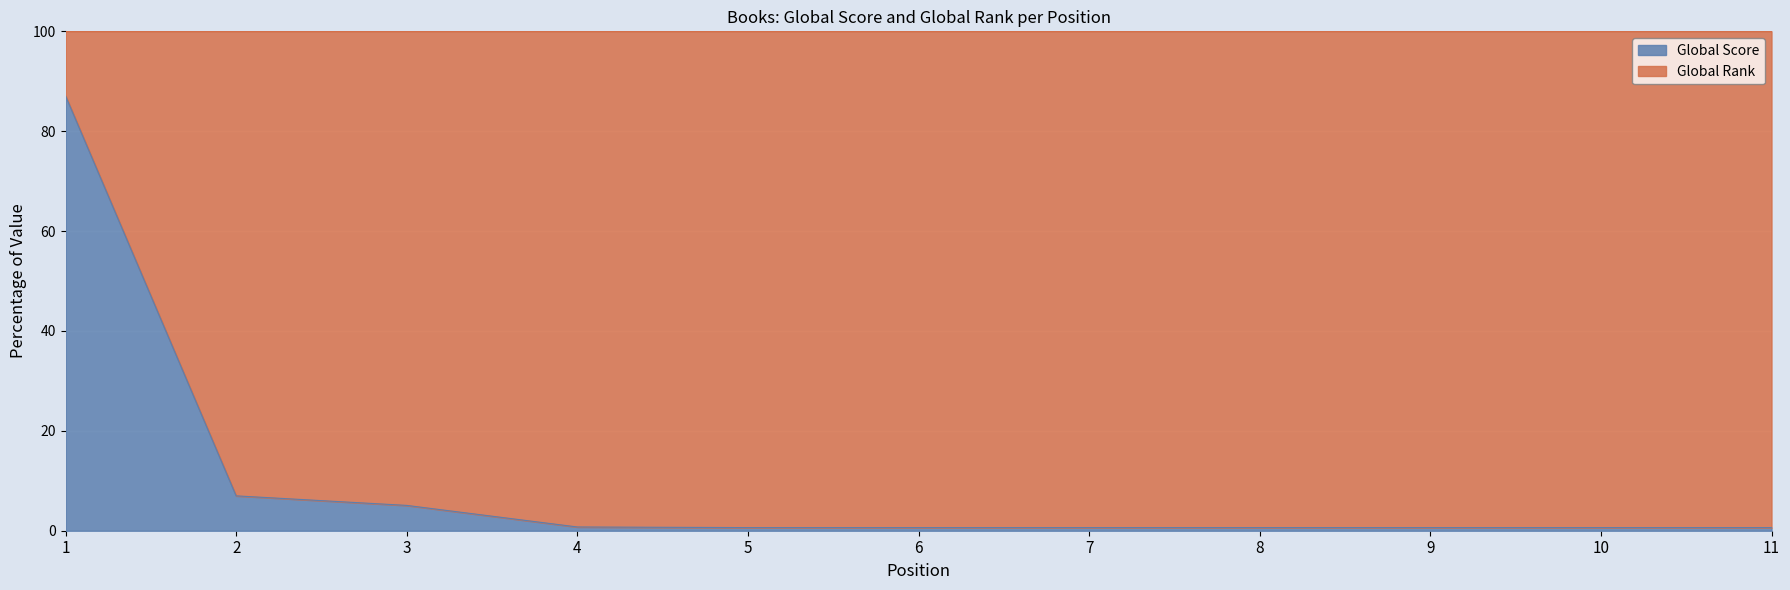

True or false: Global Score has a value of 0.6 at 6.

True